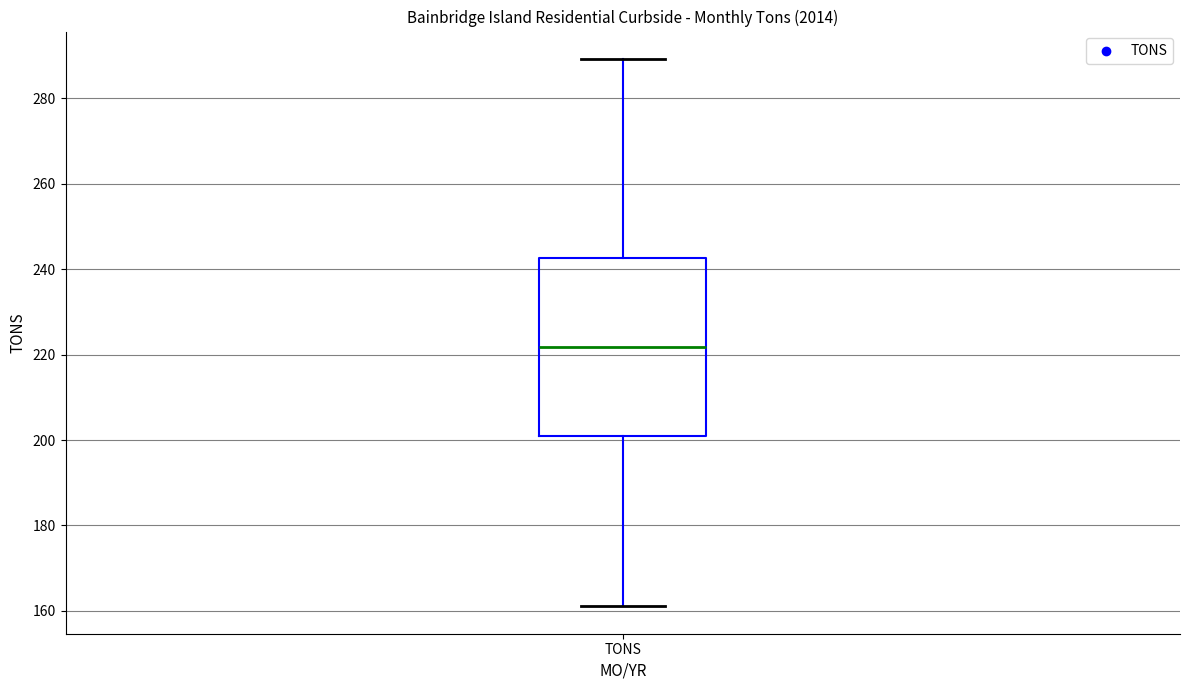

Transcribe this box plot: give where the median line is, the range the box spans, and where the two whiskers end, as read against the y-axis. The values are not printed on the chart, so give them approximately, as read against the axis.

median 222, box 200 to 242, whiskers 162 to 290